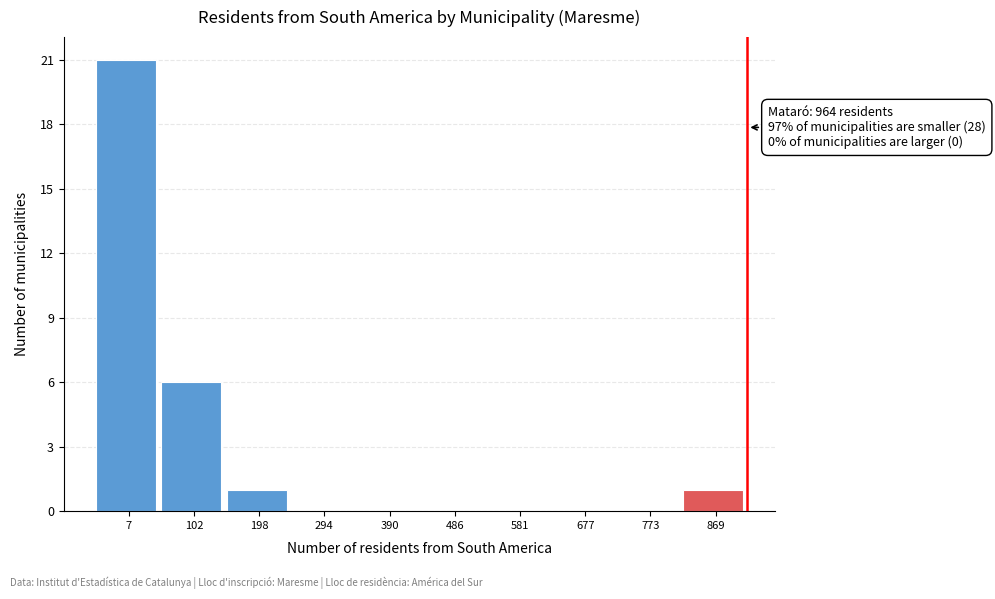

Reading left to right, list all the values displayed in this chart.

7=21	102=6	198=1	294=0	390=0	486=0	581=0	677=0	773=0	869=1